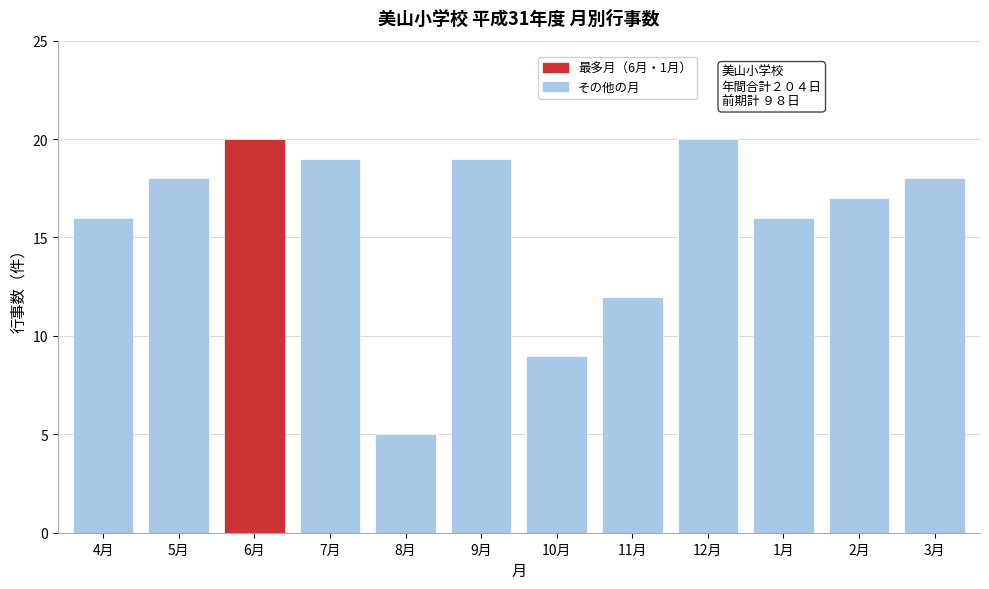

Reading right to left, list all the values displayed in this chart.

3月=18	2月=17	1月=16	12月=20	11月=12	10月=9	9月=19	8月=5	7月=19	6月=20	5月=18	4月=16